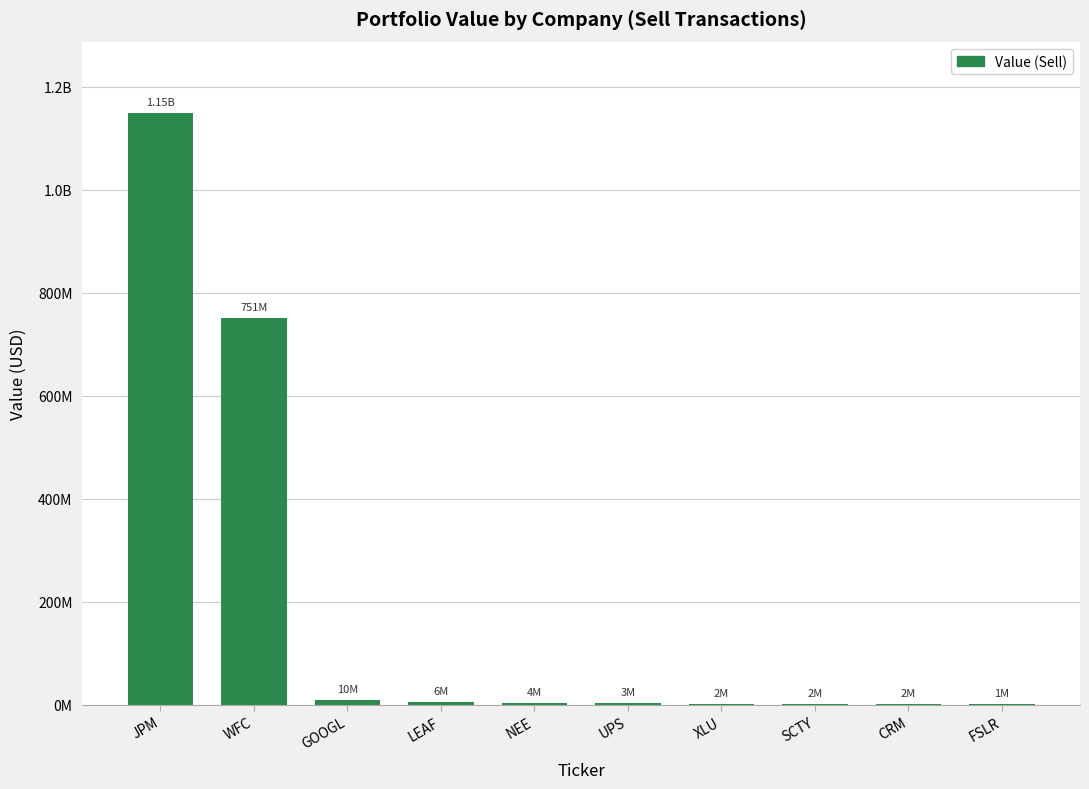

At which label does the data first exceed 3603000?

JPM